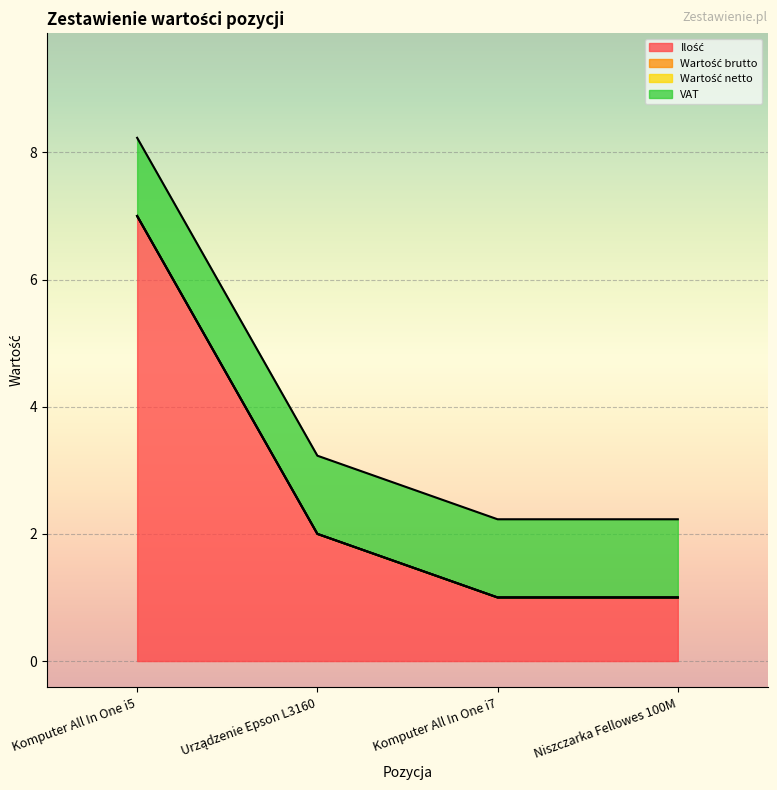

How many Ilość values are between 1 and 7?

4